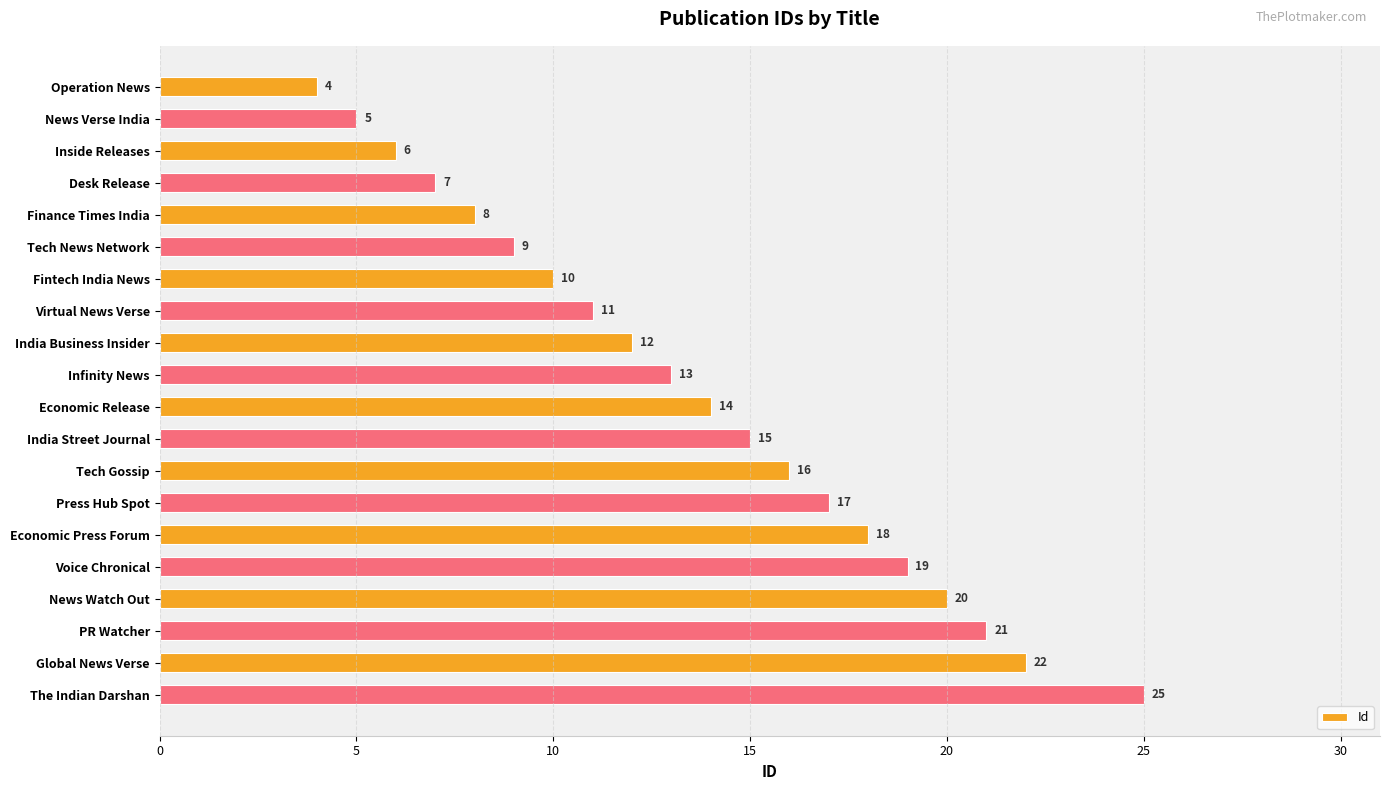

The value at Infinity News is 5. True or false?

False